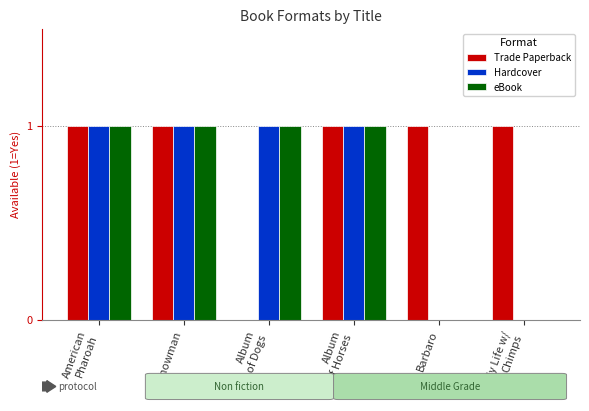

How many categories are shown in the chart?

6